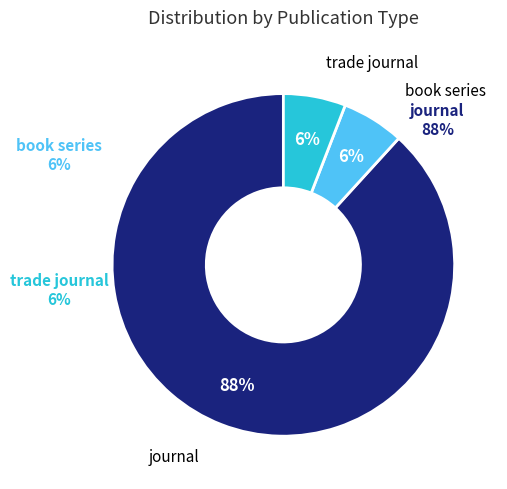

To the nearest percent, what is the difference between the largest and smallest slice percentages?

82%